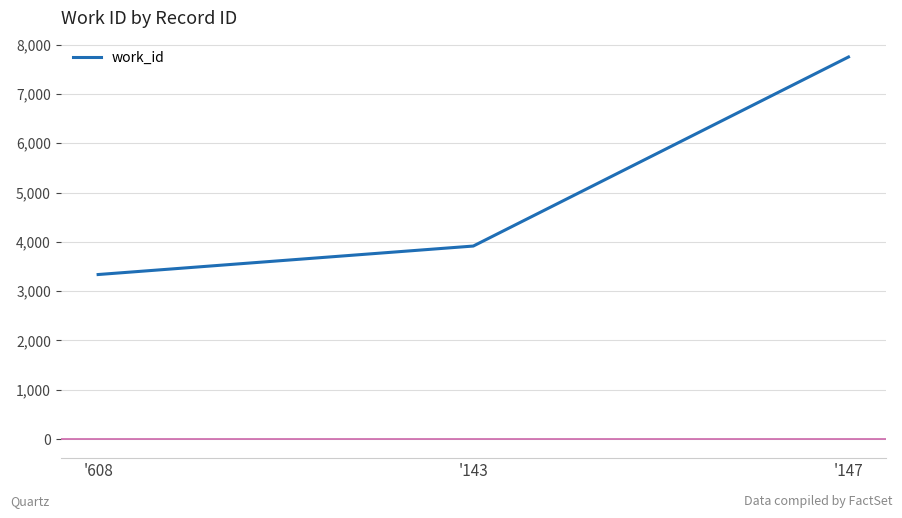

At which label is the value closest to 5543?

'143